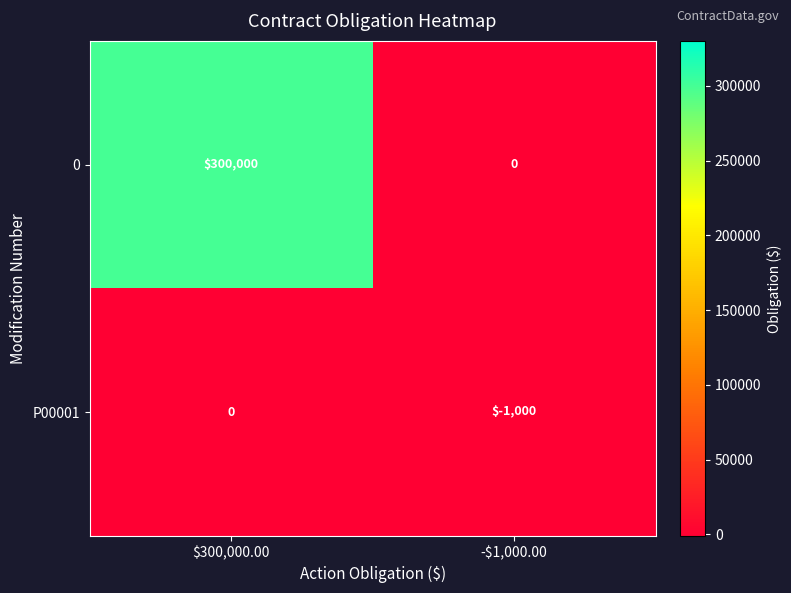

What is the spread (max minus min) of values at $300,000.00?

300000